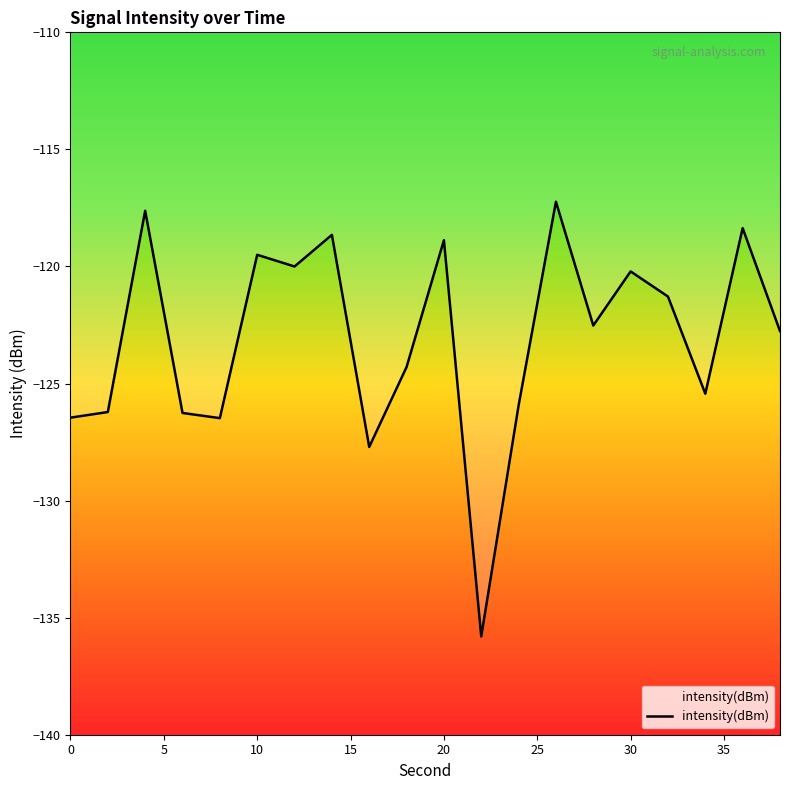

What is the greatest value displayed?

-117.2